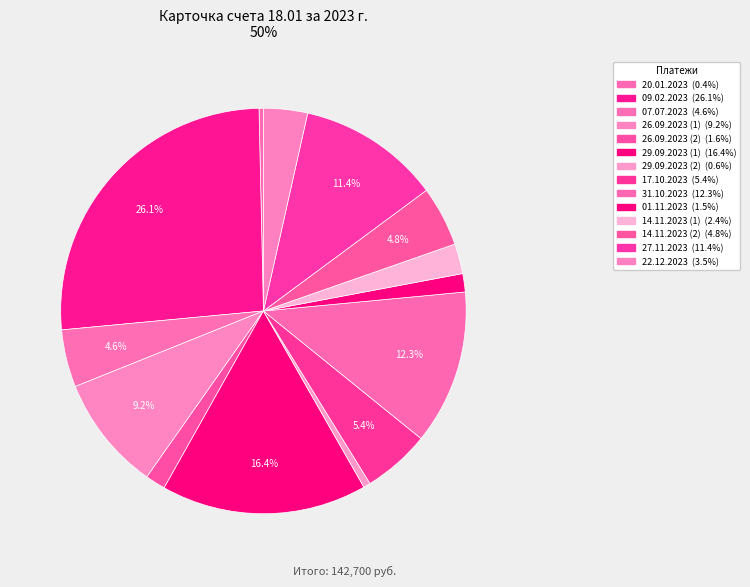

How many slices are in this pie chart?

14